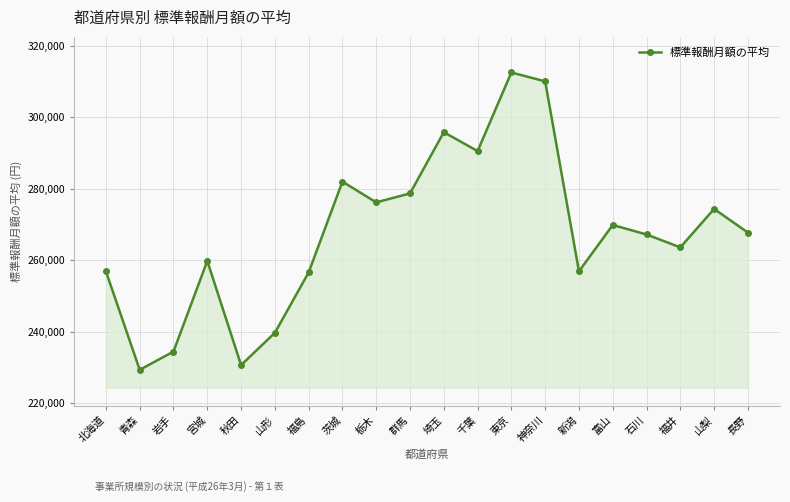

How many points are higher than both their immediate neighbors (excluding endpoints)?

6